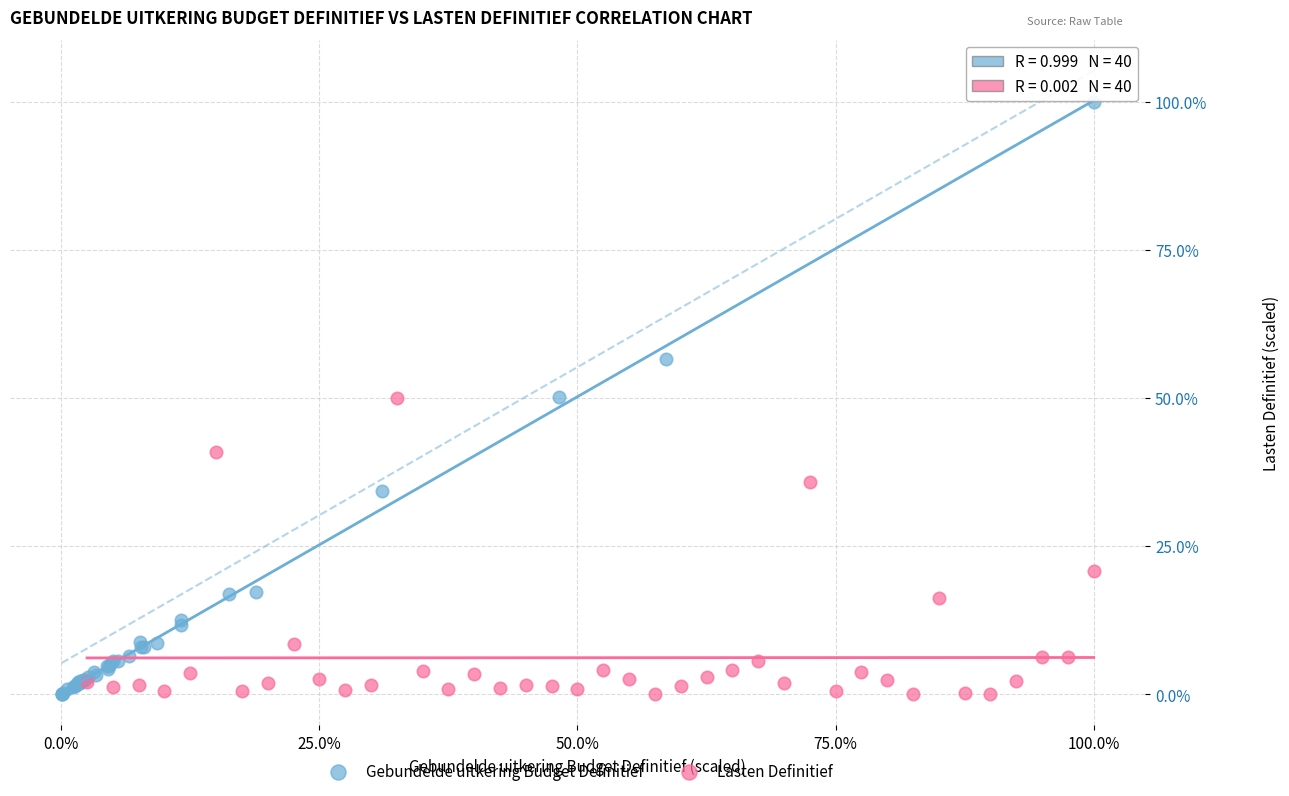

What are all the series names shown in the legend?

Gebundelde uitkering Budget Definitief, Lasten Definitief